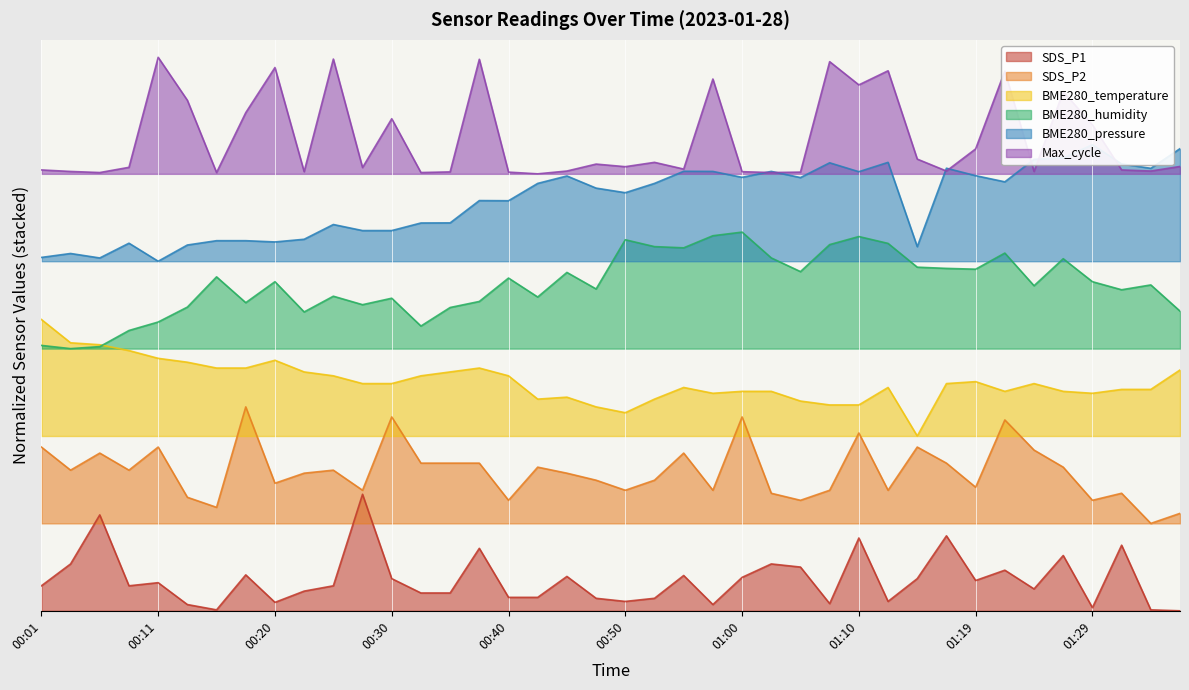

What is the label of the 35th point from the left?

01:24